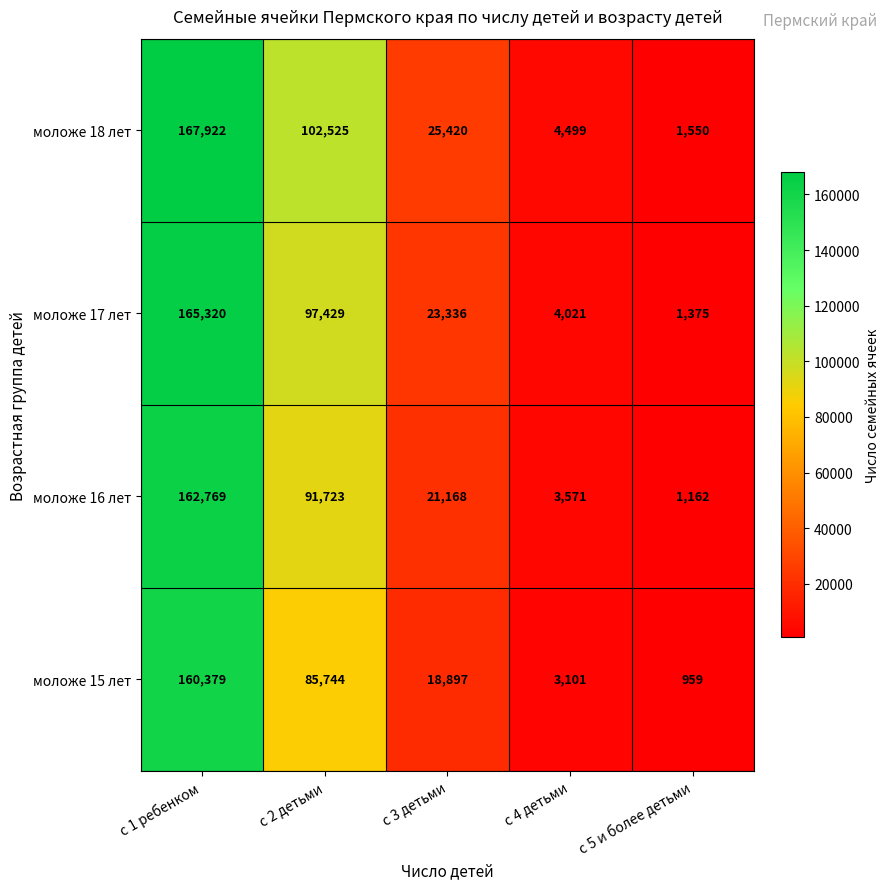

At с 4 детьми, list the series in order from smallest to largest.

моложе 15 лет, моложе 16 лет, моложе 17 лет, моложе 18 лет